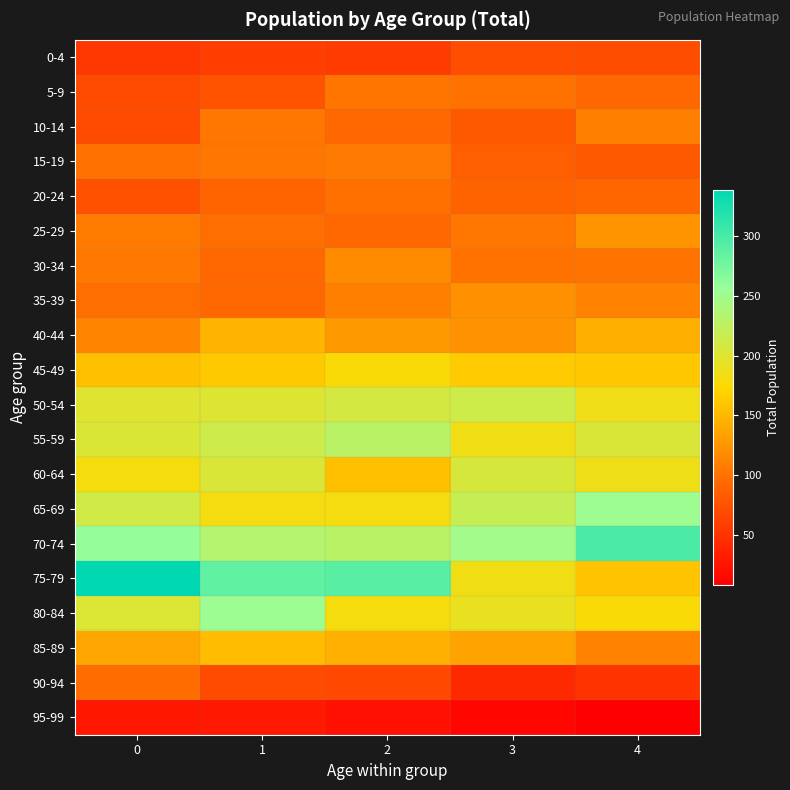

Reading right to left, extract all data points from this chart.

0-4: 4=71	3=72	2=56	1=59	0=53
5-9: 4=93	3=100	2=102	1=76	0=70
10-14: 4=110	3=81	2=92	1=103	0=69
15-19: 4=81	3=86	2=106	1=103	0=99
20-24: 4=91	3=89	2=98	1=90	0=74
25-29: 4=124	3=103	2=92	1=97	0=107
30-34: 4=101	3=100	2=118	1=93	0=105
35-39: 4=111	3=122	2=109	1=92	0=97
40-44: 4=144	3=123	2=128	1=147	0=114
45-49: 4=161	3=164	2=177	1=163	0=156
50-54: 4=186	3=213	2=209	1=201	0=200
55-59: 4=204	3=185	2=229	1=214	0=203
60-64: 4=187	3=206	2=156	1=204	0=181
65-69: 4=252	3=220	2=182	1=182	0=211
70-74: 4=298	3=248	2=229	1=234	0=257
75-79: 4=158	3=185	2=290	1=286	0=339
80-84: 4=177	3=191	2=181	1=253	0=202
85-89: 4=112	3=135	2=145	1=153	0=138
90-94: 4=50	3=42	2=68	1=70	0=96
95-99: 4=8	3=14	2=22	1=29	0=28